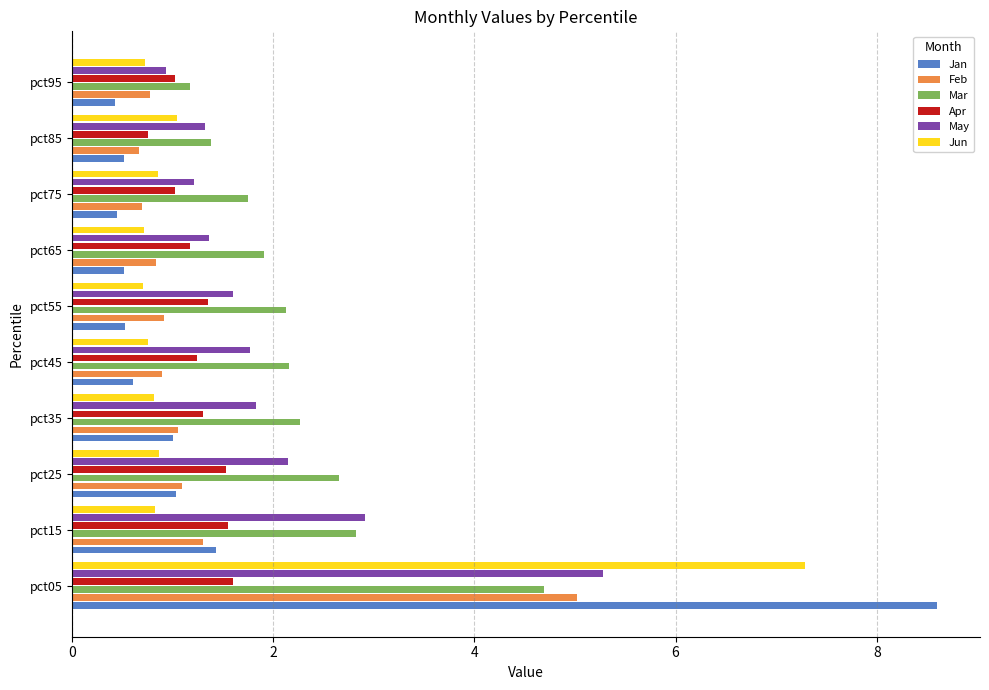

What is the minimum value shown in the chart?

0.4